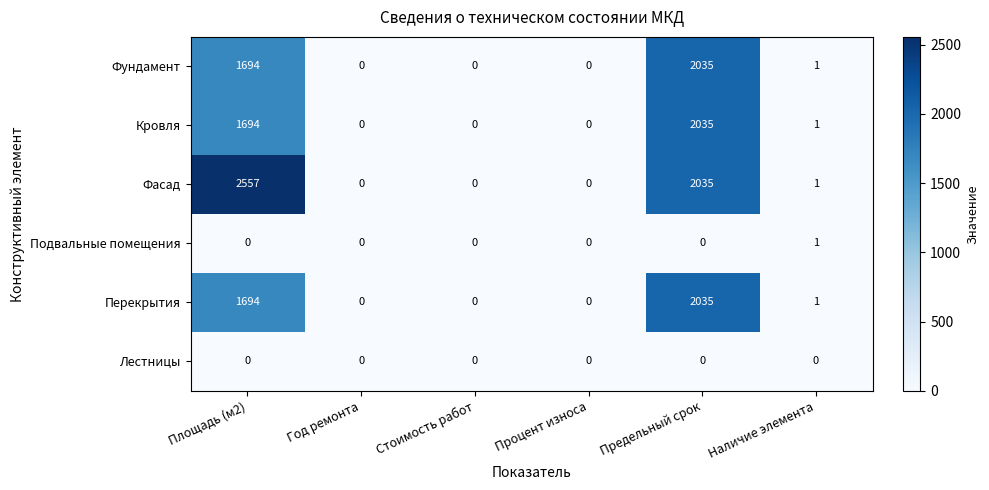

What is the difference between the maximum and minimum values in the Перекрытия series?

2035